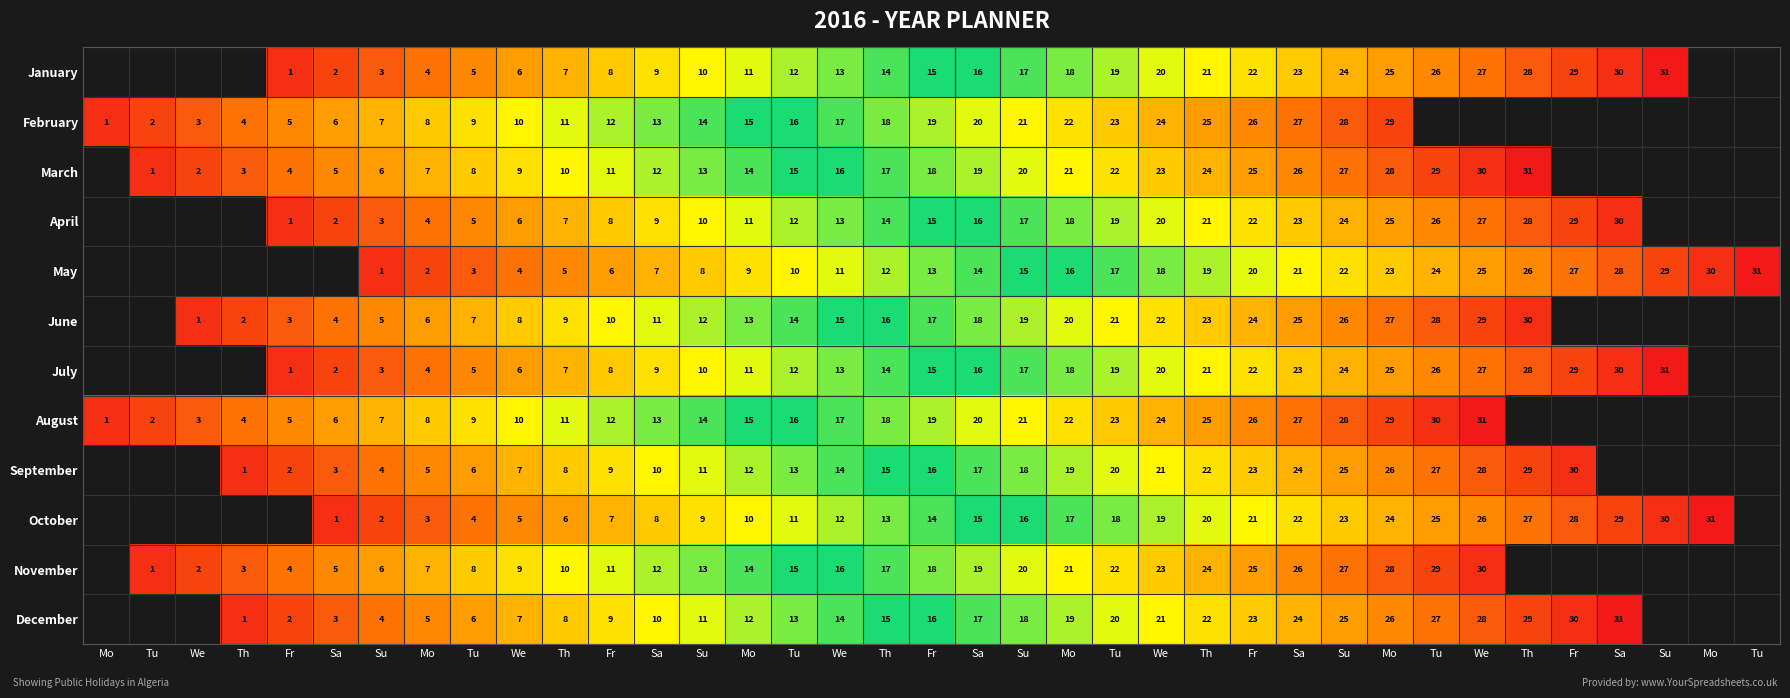

How many values in October are above zero?

31